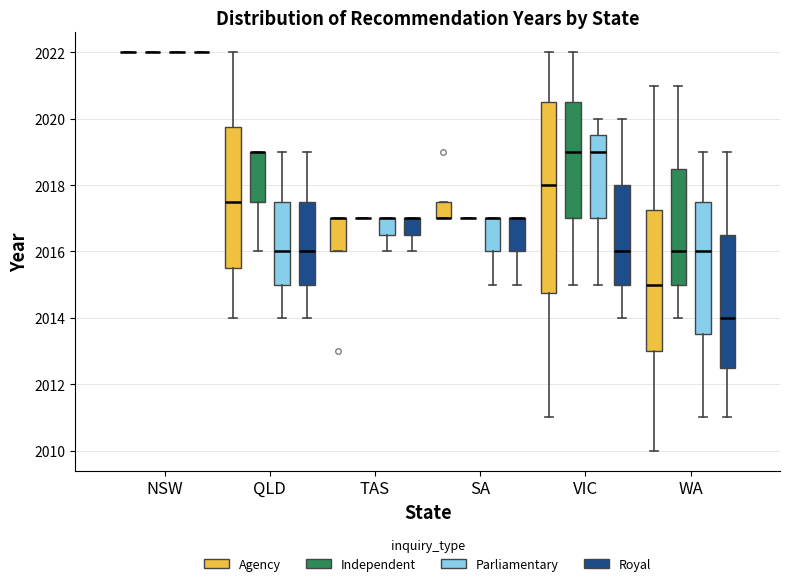

Reading left to right, transcribe this box plot: for each box, give where its median line is, the range the box spans, and where its two whiskers end, as read against the y-axis. The values are not printed on the chart, so give them approximately, as read against the axis.

NSW (Agency): box collapsed to a line at 2022.0, whiskers 2022.0 to 2022.0
NSW (Independent): box collapsed to a line at 2022.0, whiskers 2022.0 to 2022.0
NSW (Parliamentary): box collapsed to a line at 2022.0, whiskers 2022.0 to 2022.0
NSW (Royal): box collapsed to a line at 2022.0, whiskers 2022.0 to 2022.0
QLD (Agency): median 2017.6, box 2015.6 to 2019.8, whiskers 2014.0 to 2022.0
QLD (Independent): median 2019.0 (drawn on the box's upper edge), box 2017.6 to 2019.0, whiskers 2016.0 to 2019.0
QLD (Parliamentary): median 2016.0, box 2015.0 to 2017.6, whiskers 2014.0 to 2019.0
QLD (Royal): median 2016.0, box 2015.0 to 2017.6, whiskers 2014.0 to 2019.0
TAS (Agency): median 2017.0 (drawn on the box's upper edge), box 2016.0 to 2017.0, whiskers 2016.0 to 2017.0
TAS (Independent): box collapsed to a line at 2017.0, whiskers 2017.0 to 2017.0
TAS (Parliamentary): median 2017.0 (drawn on the box's upper edge), box 2016.6 to 2017.0, whiskers 2016.0 to 2017.0
TAS (Royal): median 2017.0 (drawn on the box's upper edge), box 2016.6 to 2017.0, whiskers 2016.0 to 2017.0
SA (Agency): median 2017.0 (drawn on the box's lower edge), box 2017.0 to 2017.6, whiskers 2017.0 to 2017.6
SA (Independent): box collapsed to a line at 2017.0, whiskers 2017.0 to 2017.0
SA (Parliamentary): median 2017.0 (drawn on the box's upper edge), box 2016.0 to 2017.0, whiskers 2015.0 to 2017.0
SA (Royal): median 2017.0 (drawn on the box's upper edge), box 2016.0 to 2017.0, whiskers 2015.0 to 2017.0
VIC (Agency): median 2018.0, box 2014.8 to 2020.6, whiskers 2011.0 to 2022.0
VIC (Independent): median 2019.0, box 2017.0 to 2020.6, whiskers 2015.0 to 2022.0
VIC (Parliamentary): median 2019.0, box 2017.0 to 2019.6, whiskers 2015.0 to 2020.0
VIC (Royal): median 2016.0, box 2015.0 to 2018.0, whiskers 2014.0 to 2020.0
WA (Agency): median 2015.0, box 2013.0 to 2017.2, whiskers 2010.0 to 2021.0
WA (Independent): median 2016.0, box 2015.0 to 2018.6, whiskers 2014.0 to 2021.0
WA (Parliamentary): median 2016.0, box 2013.6 to 2017.6, whiskers 2011.0 to 2019.0
WA (Royal): median 2014.0, box 2012.6 to 2016.6, whiskers 2011.0 to 2019.0